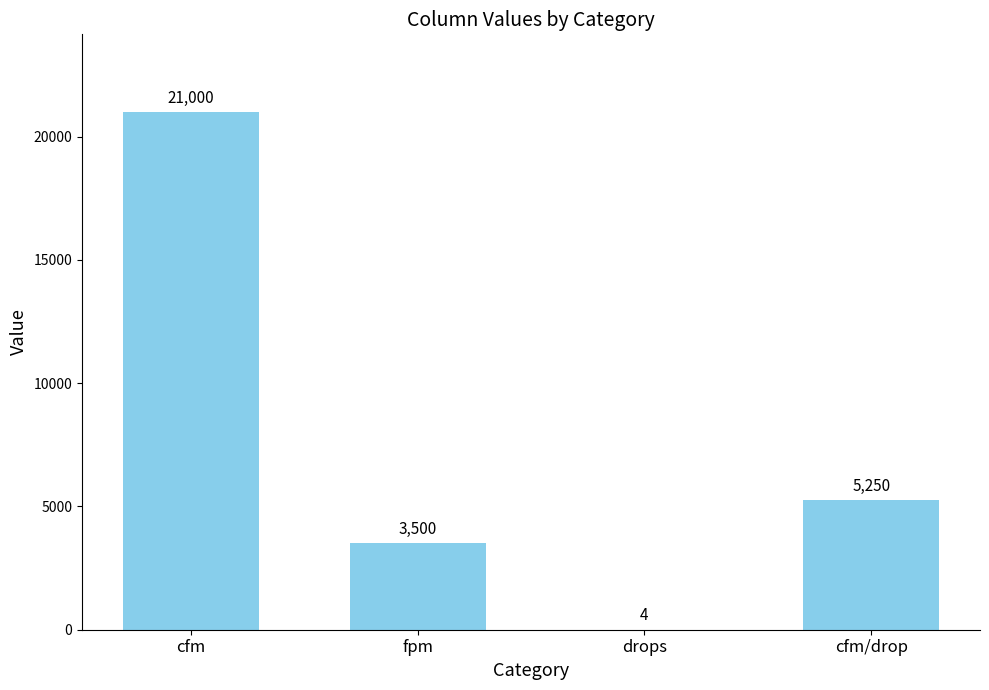

What is the sum of all values?

29754